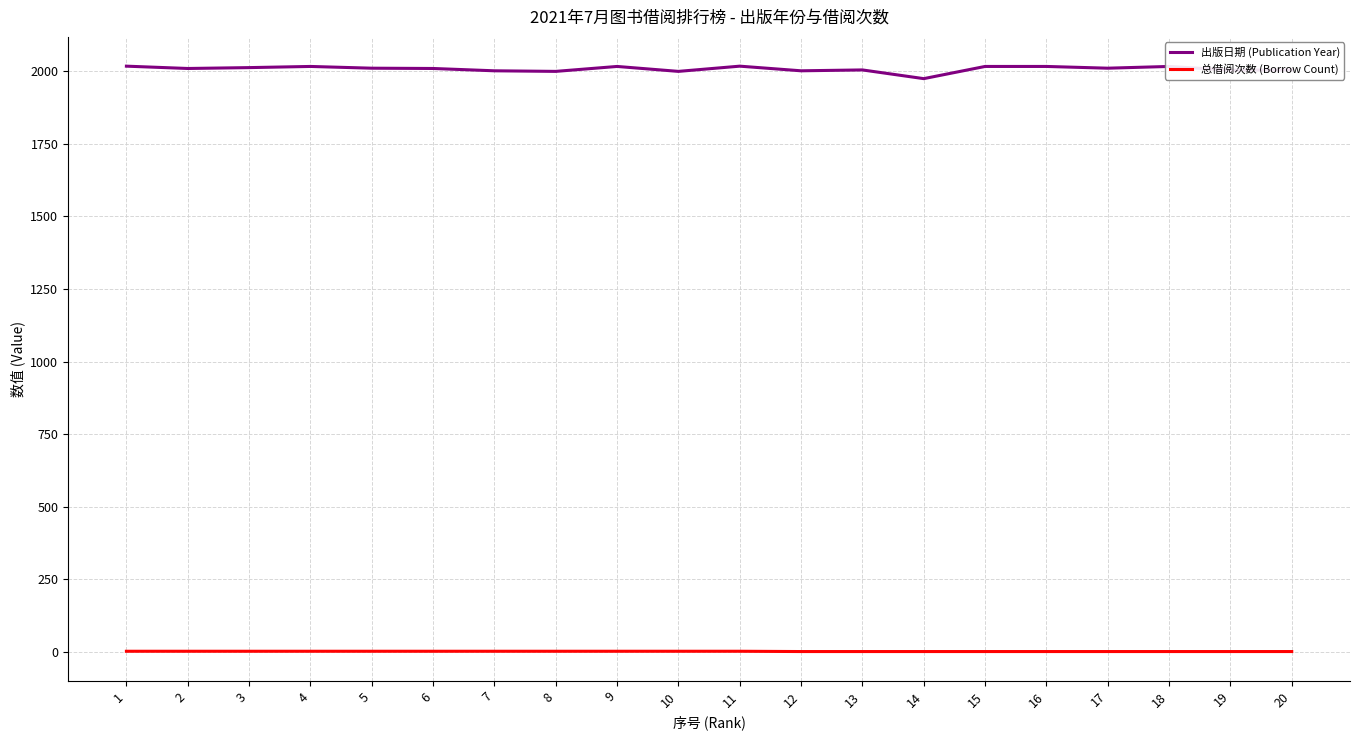

The value of 出版日期 (Publication Year) at 11 is 2018. True or false?

True